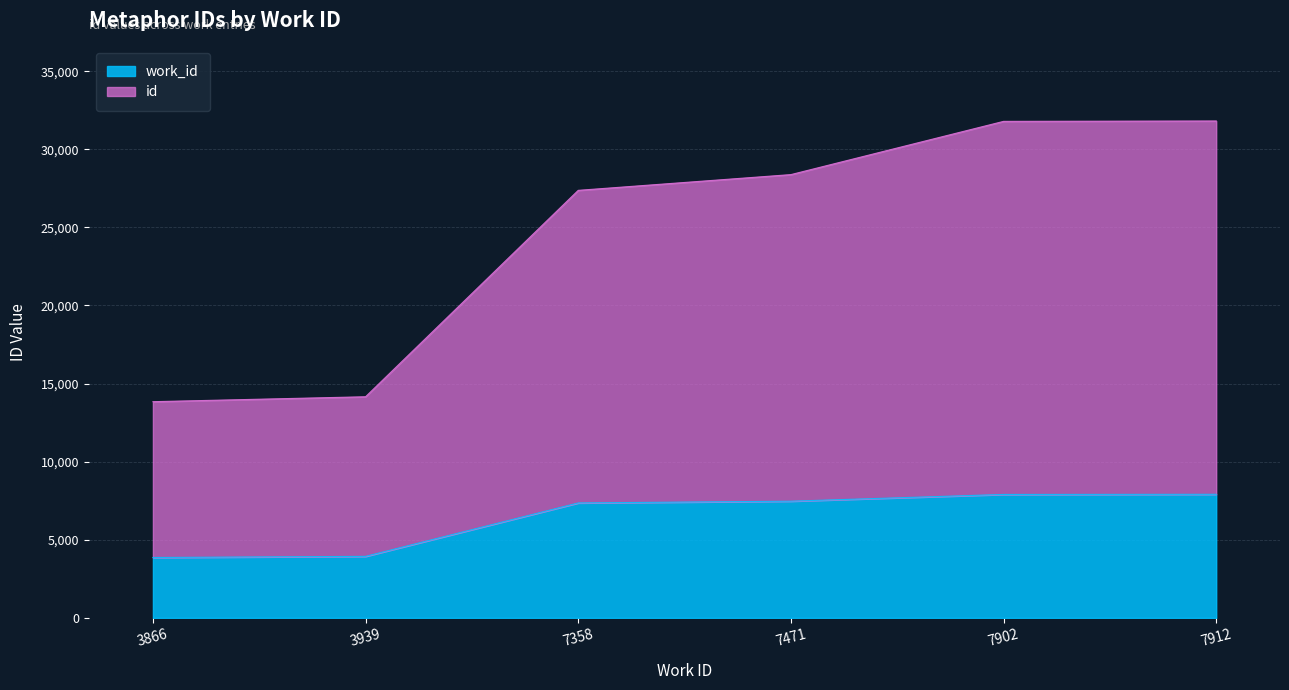

Where does the id series first go above 28379?

7902